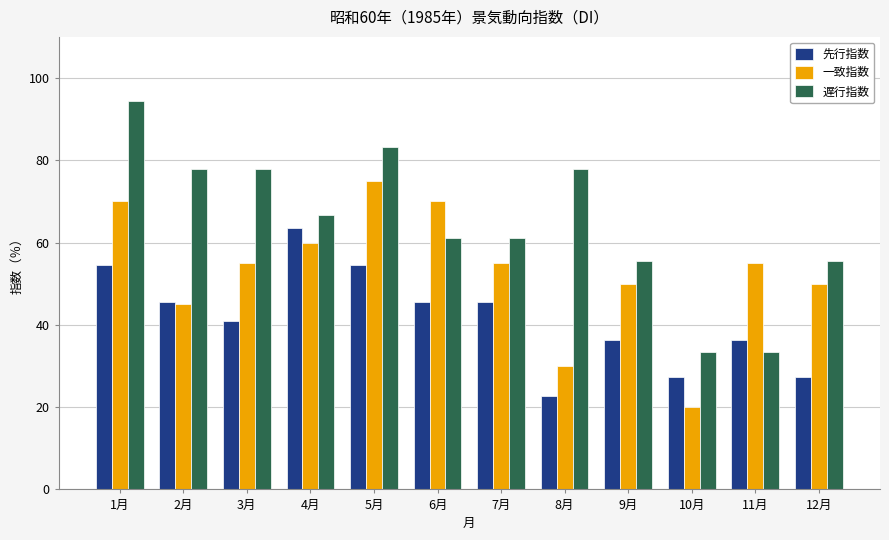

What is the difference between the maximum and minimum values in the 遅行指数 series?

61.1